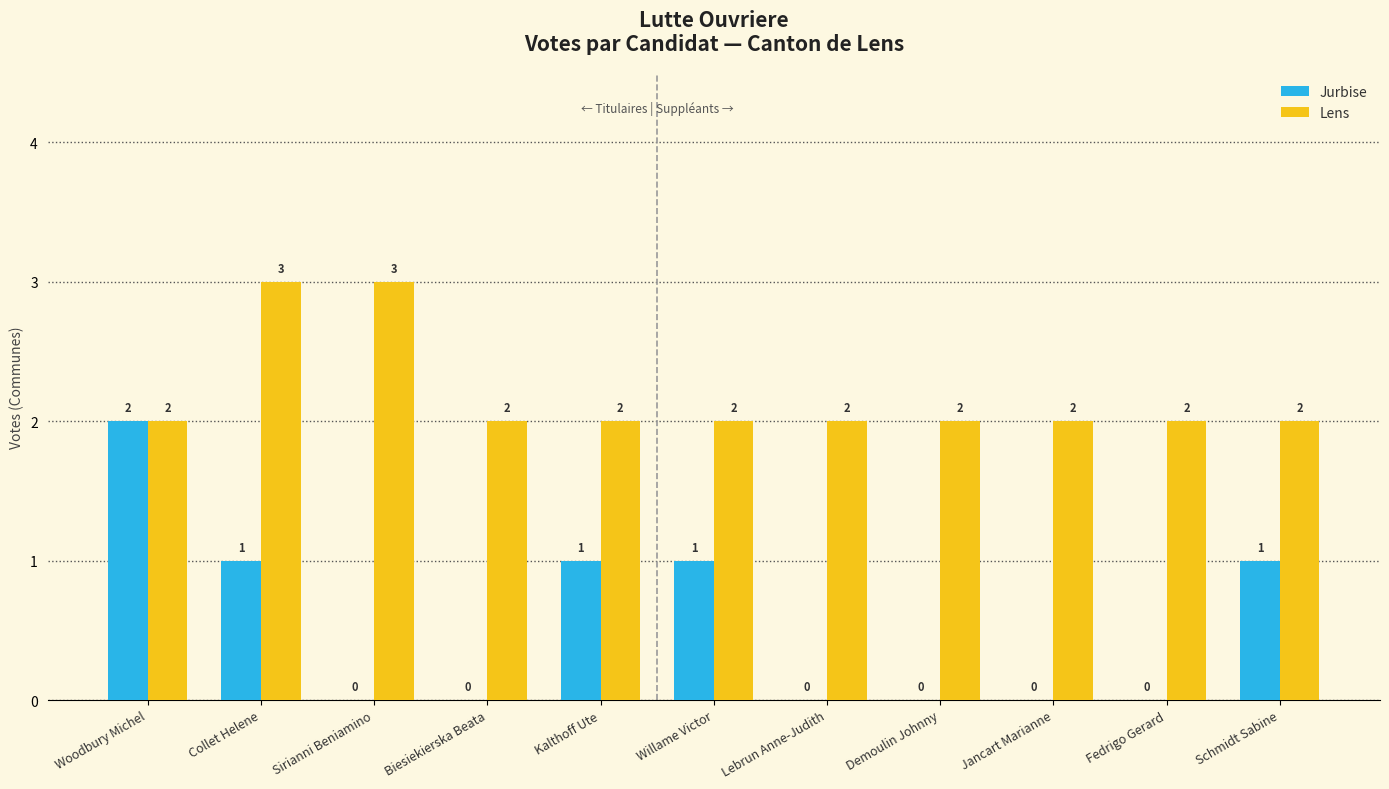

What is the greatest value displayed?

3